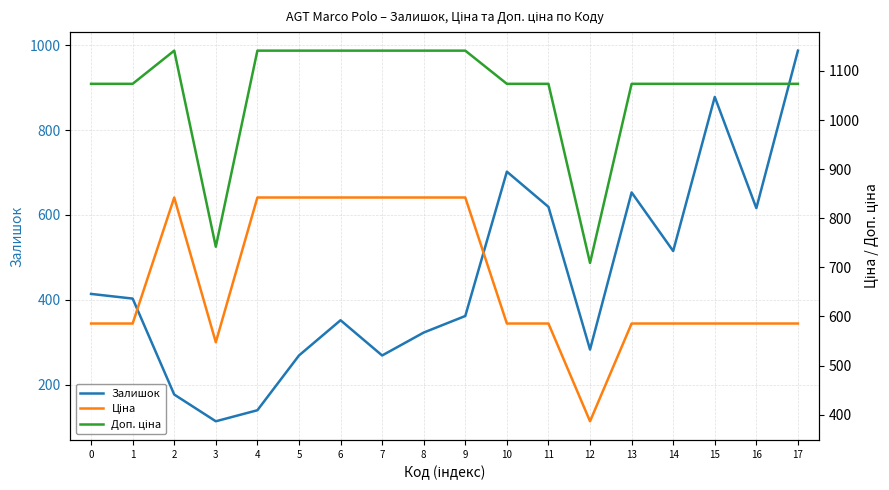

Reading right to left, list all the values displayed in this chart.

Залишок: 17=987.0	16=616.0	15=878.0	14=515.0	13=653.0	12=283.0	11=619.0	10=702.0	9=362.0	8=323.0	7=269.0	6=352.0	5=269.0	4=140.0	3=114.0	2=177.0	1=403.0	0=414.0
Ціна: 17=585.6	16=585.6	15=585.6	14=585.6	13=585.6	12=386.5	11=585.6	10=585.6	9=842.3	8=842.3	7=842.3	6=842.3	5=842.3	4=842.3	3=547.5	2=842.3	1=585.6	0=585.6
Доп. ціна: 17=1073.8	16=1073.8	15=1073.8	14=1073.8	13=1073.8	12=709.0	11=1073.8	10=1073.8	9=1141.4	8=1141.4	7=1141.4	6=1141.4	5=1141.4	4=1141.4	3=742.0	2=1141.4	1=1073.8	0=1073.8